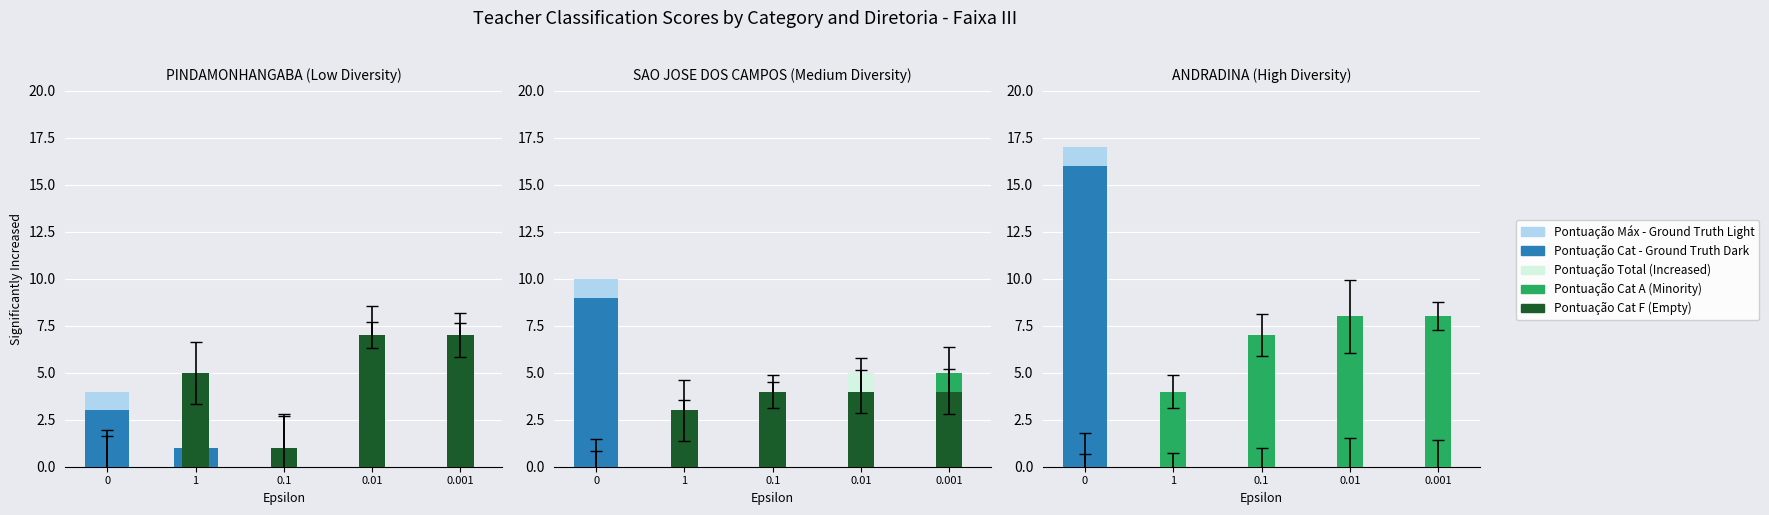

What is the label of the 4th bar from the right?

1